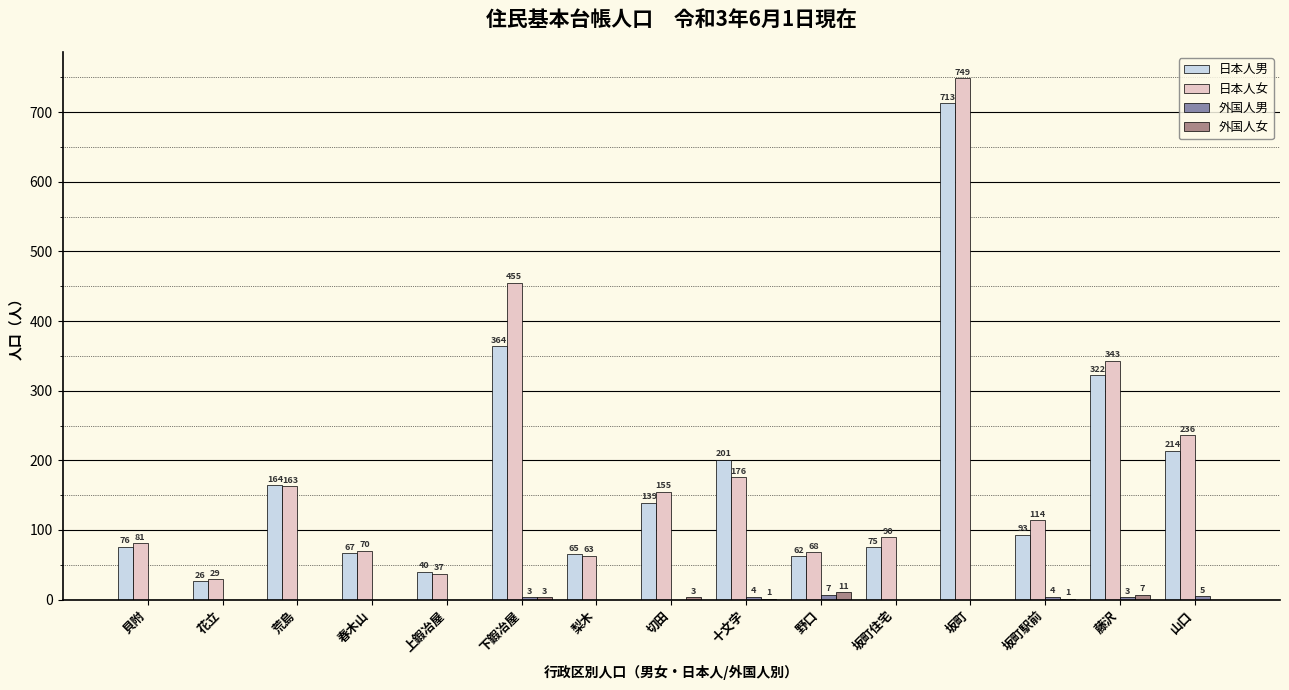

True or false: 日本人女 has a value of 163 at 荒島.

True